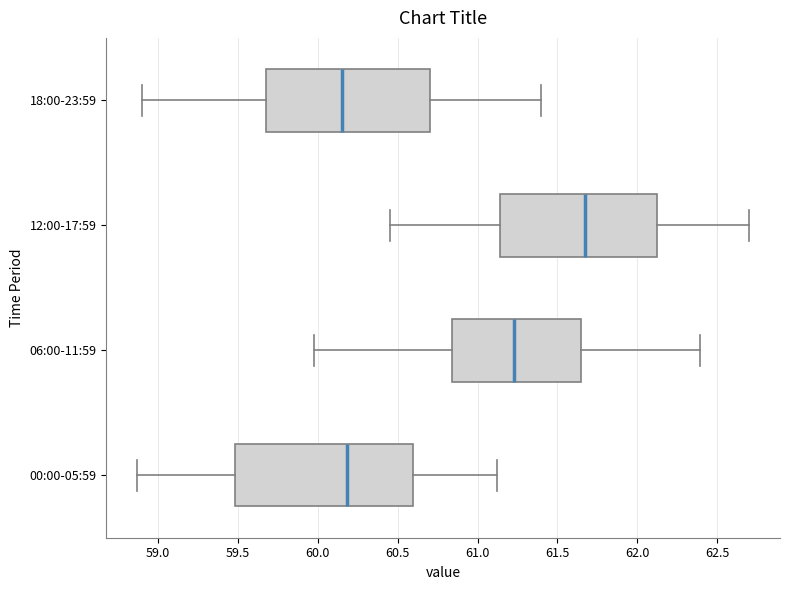

Reading bottom to top, transcribe this box plot: for each box, give where its median line is, the range the box spans, and where its two whiskers end, as read against the x-axis. The values are not printed on the chart, so give them approximately, as read against the axis.

00:00-05:59: median 60.20, box 59.50 to 60.60, whiskers 58.85 to 61.10
06:00-11:59: median 61.25, box 60.85 to 61.65, whiskers 60.00 to 62.40
12:00-17:59: median 61.70, box 61.15 to 62.15, whiskers 60.45 to 62.70
18:00-23:59: median 60.15, box 59.70 to 60.70, whiskers 58.90 to 61.40